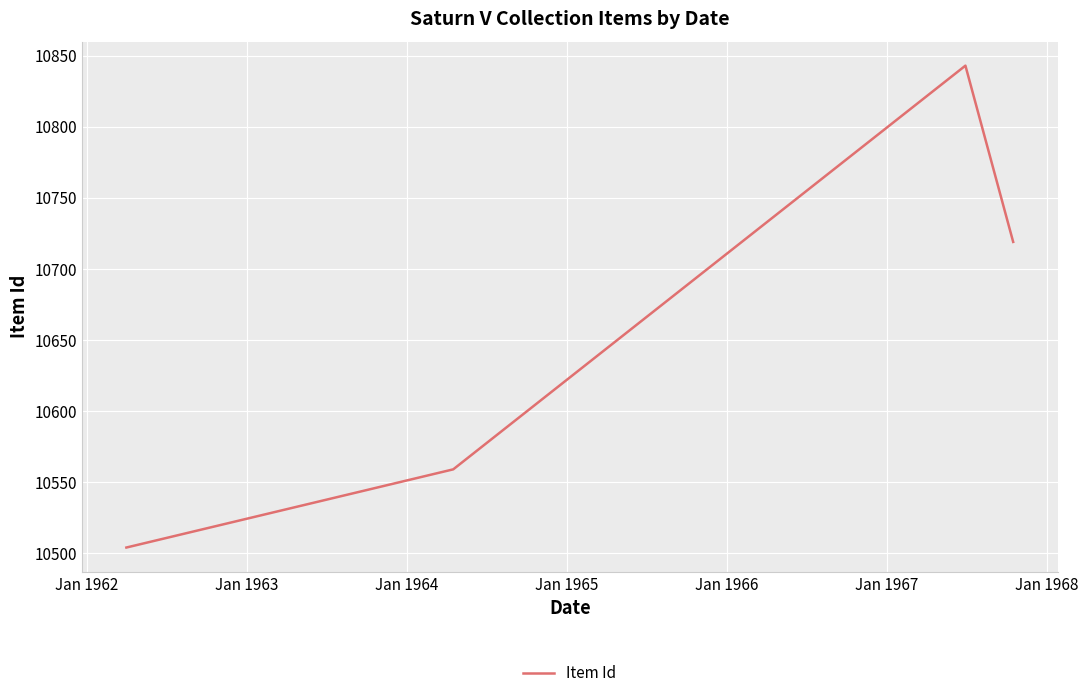

Reading left to right, transcribe all the data shown in this chart.

10504	10559	10843	10719